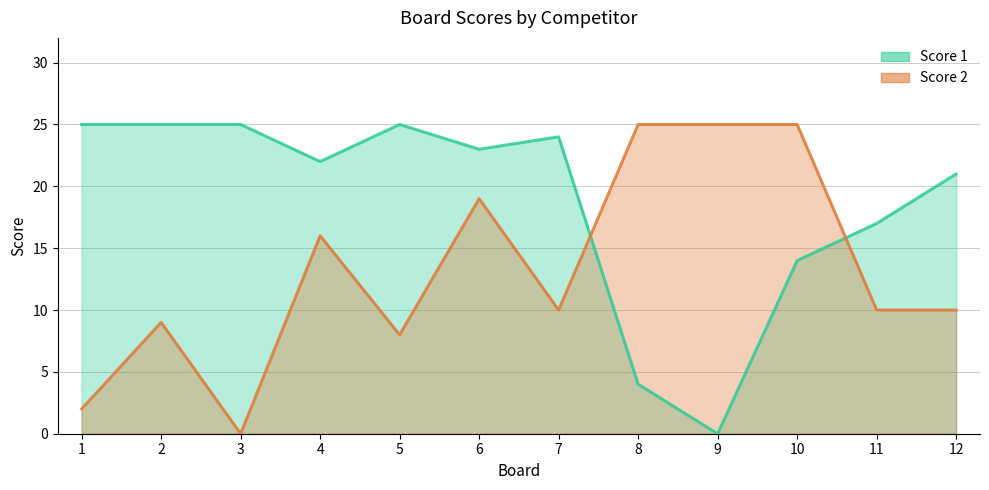

Which label corresponds to the largest value in the chart?

1